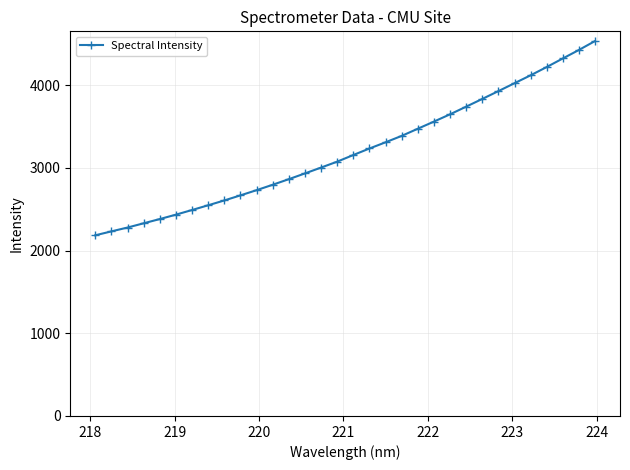

What is the maximum value shown in the chart?

4532.1